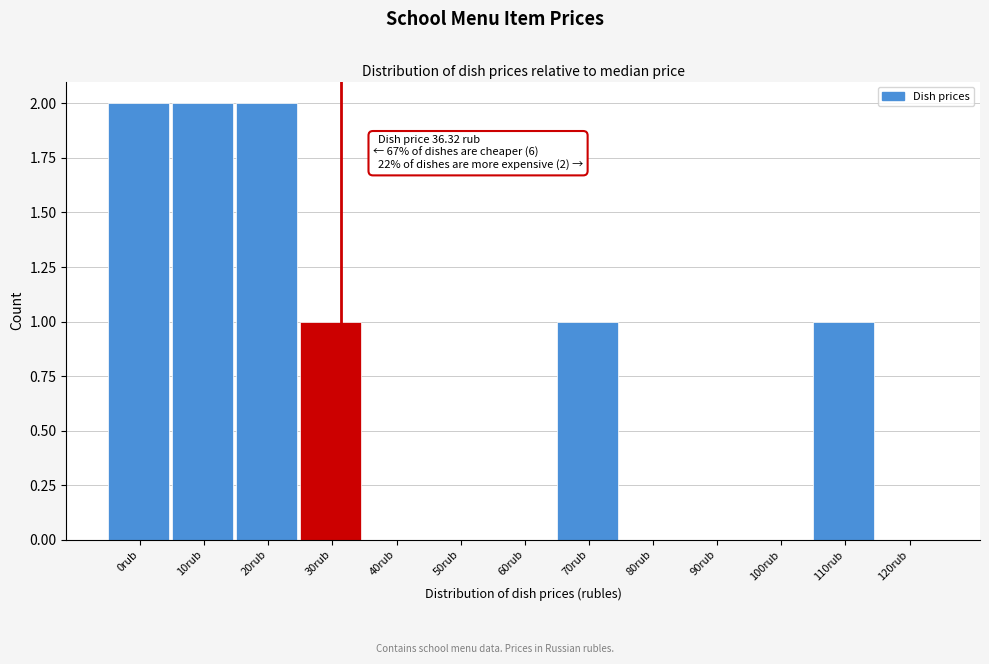

Reading right to left, extract all data points from this chart.

120rub=0	110rub=1	100rub=0	90rub=0	80rub=0	70rub=1	60rub=0	50rub=0	40rub=0	30rub=1	20rub=2	10rub=2	0rub=2